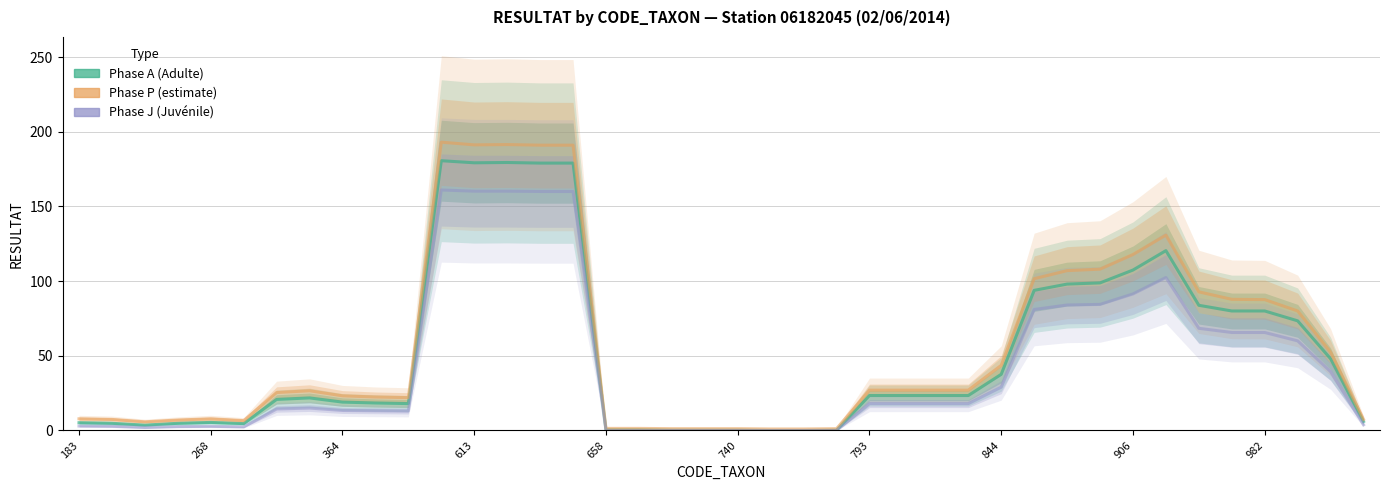

How many lines are shown in the chart?

3